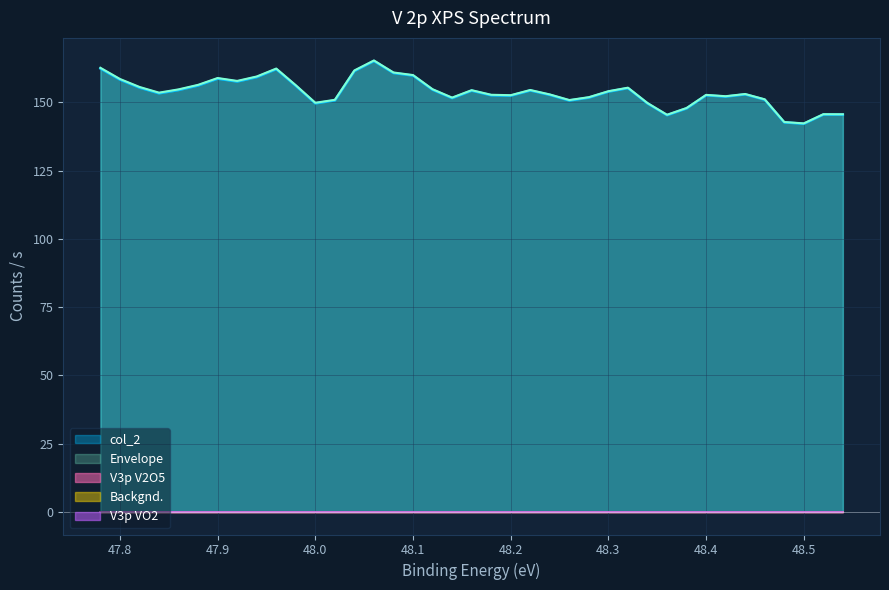

At which label does Backgnd. reach its minimum?

48.54